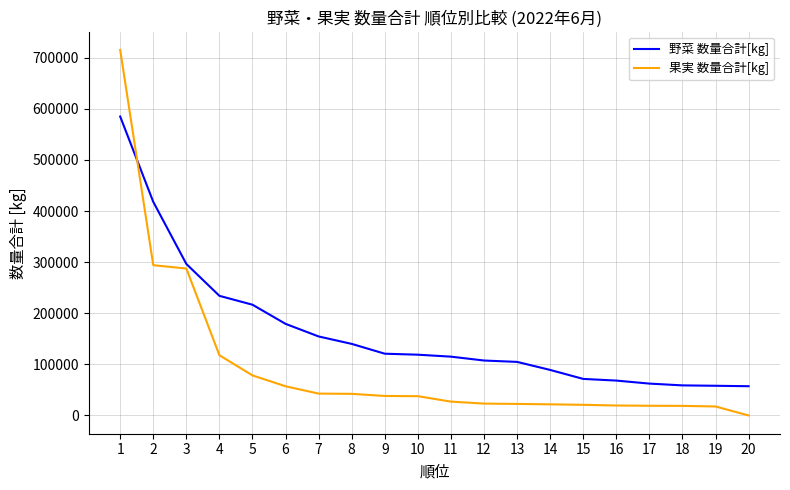

Which series has the largest range (max minus min)?

果実 数量合計[kg]